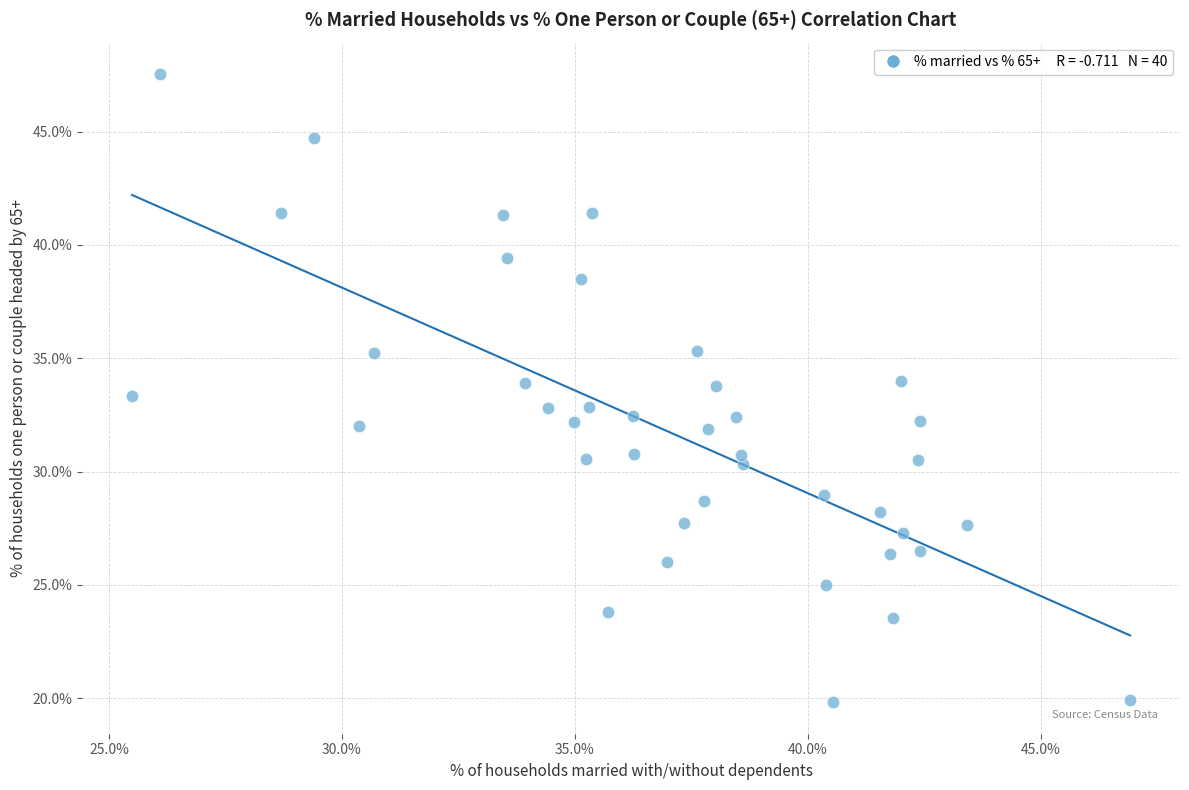

What is the range of Y values (max minus min)?

27.7